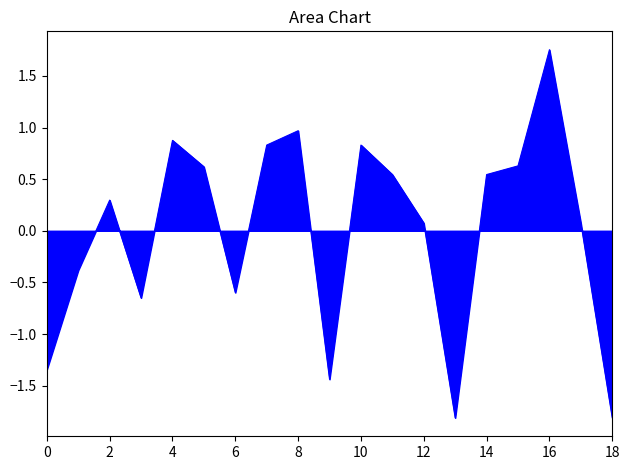

How many series are shown in this chart?

1